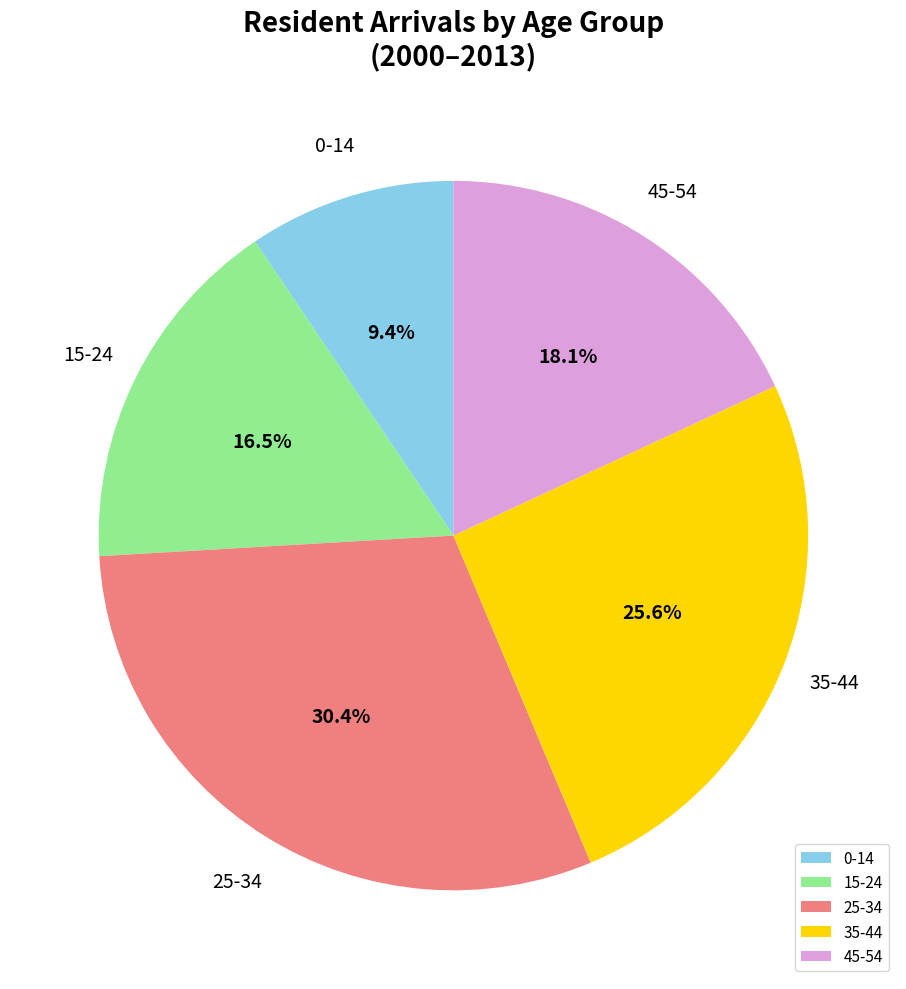

Count the number of slices in the pie.

5